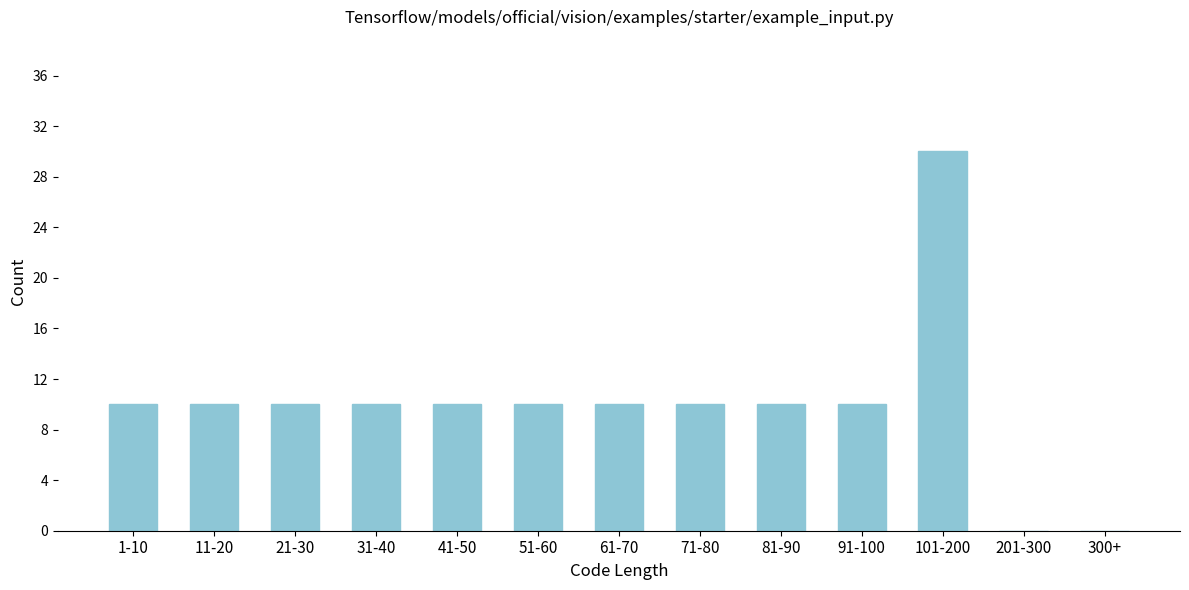

Reading right to left, list all the values displayed in this chart.

300+=0	201-300=0	101-200=30	91-100=10	81-90=10	71-80=10	61-70=10	51-60=10	41-50=10	31-40=10	21-30=10	11-20=10	1-10=10